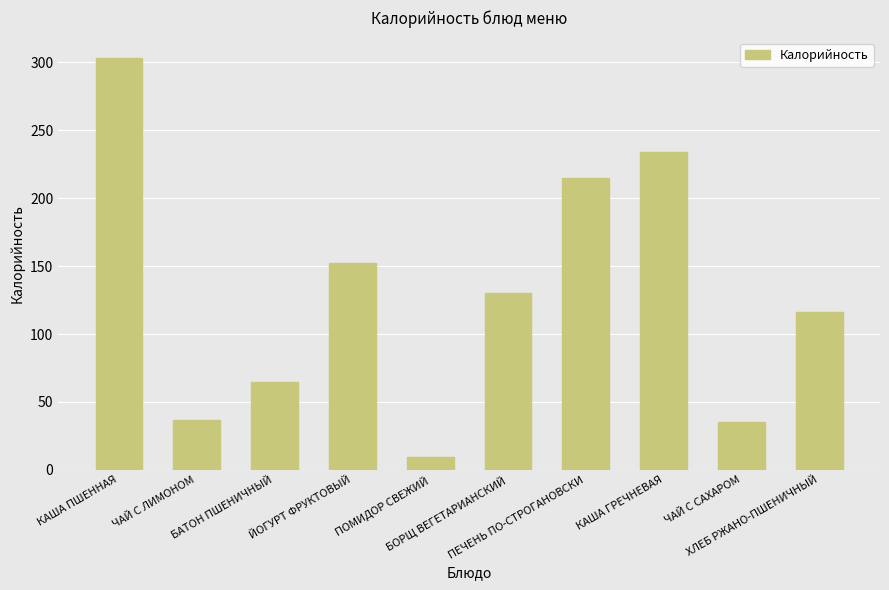

What value does the data have at ПЕЧЕНЬ ПО-СТРОГАНОВСКИ?

215.0